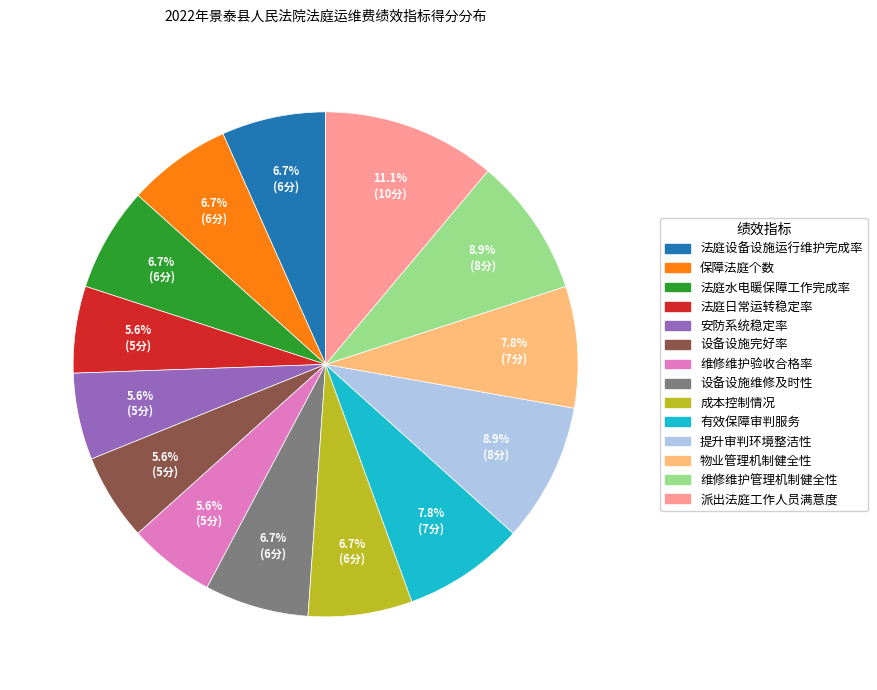

Count the number of slices in the pie.

14